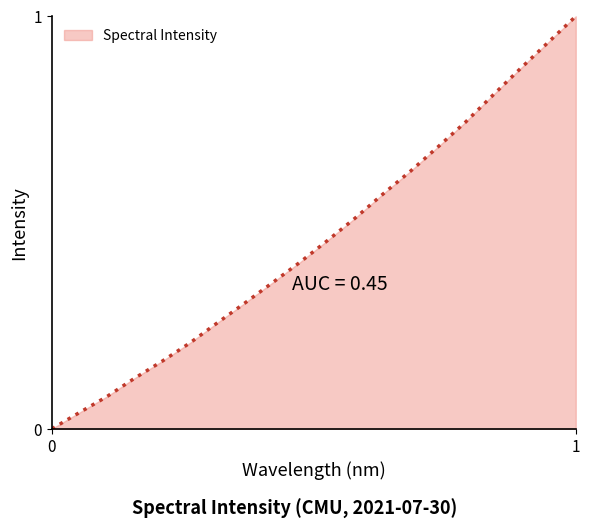

What is the greatest value displayed?

1.0